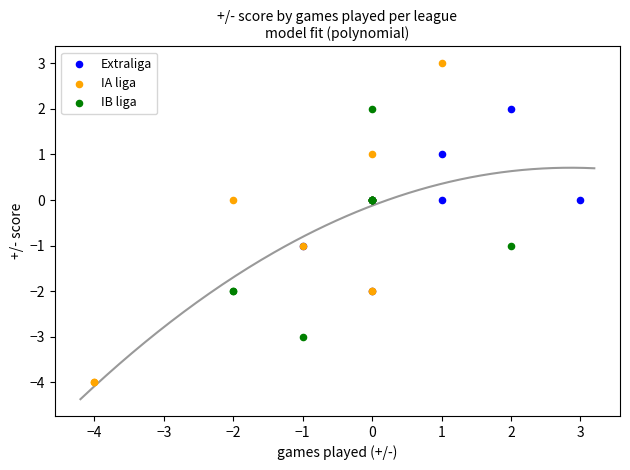

Which series has the widest spread of Y values?

IA liga